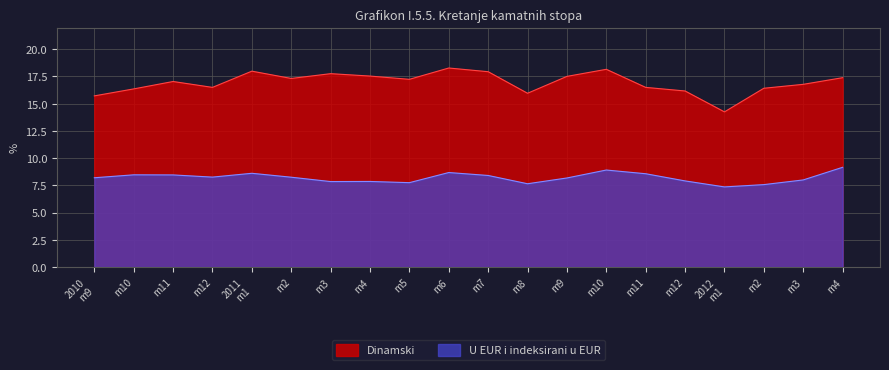

Where does the Dinamski series first go above 17?

m11